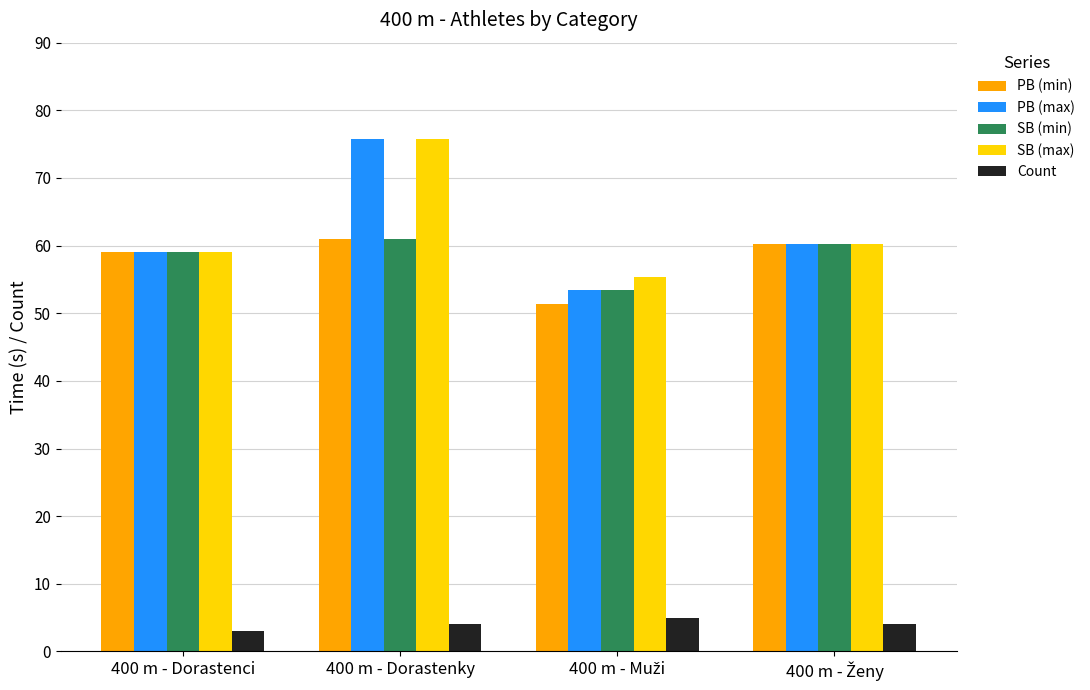

What is the difference between the highest and lowest values at 400 m - Dorastenci?

56.1